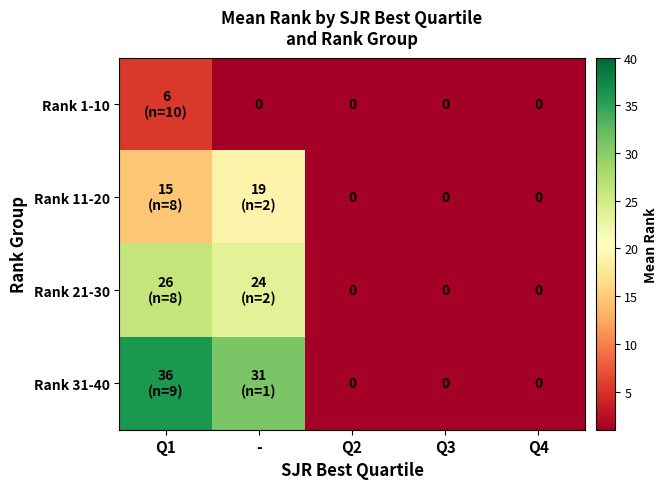

What is the difference between the maximum and minimum values in the Rank 11-20 series?

19.0